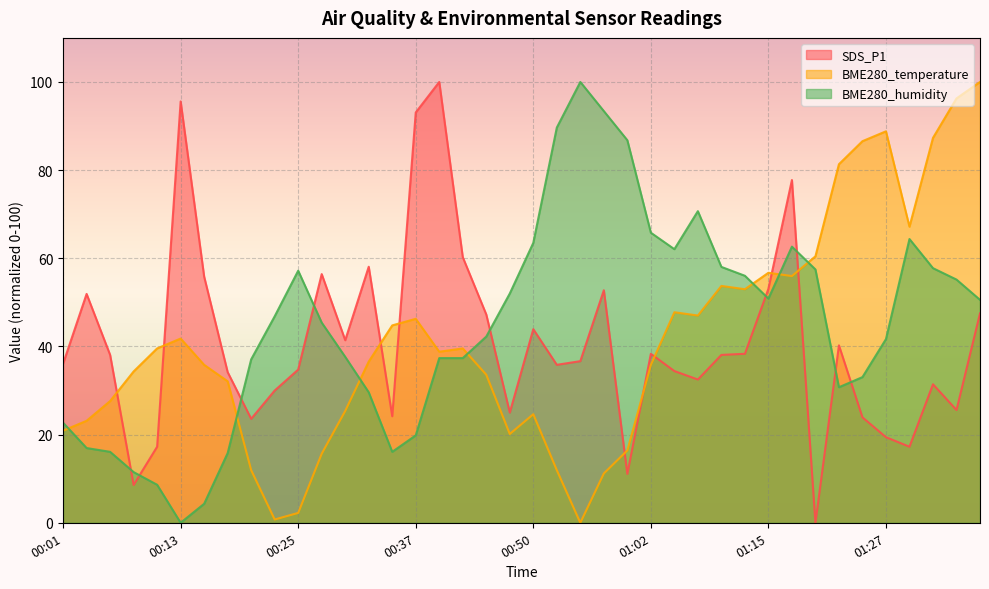

True or false: BME280_temperature and SDS_P1 cross at least once.

True